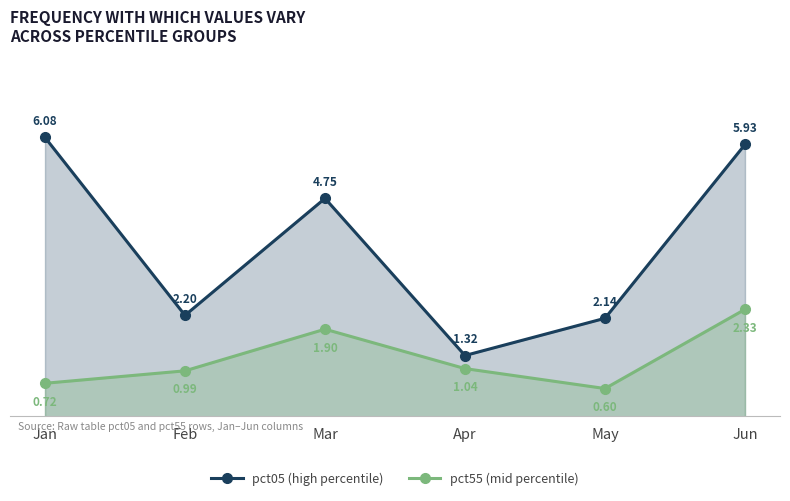

True or false: pct55 (mid percentile) and pct05 (high percentile) cross at least once.

False